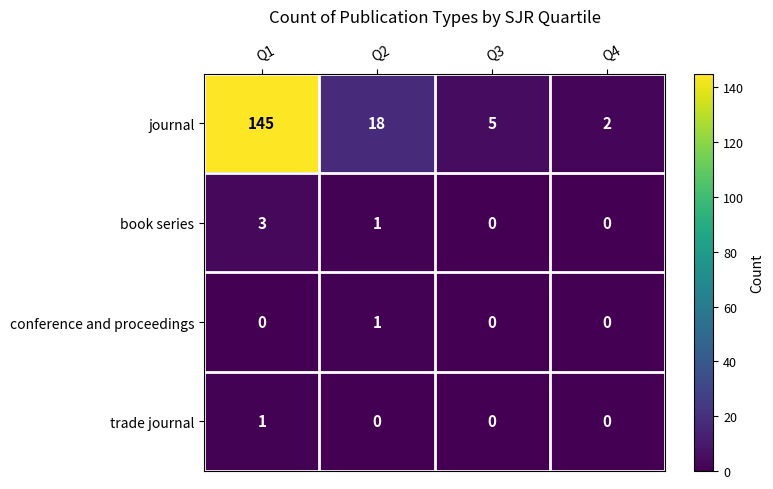

Is it true that trade journal equals 0 at Q2?

True